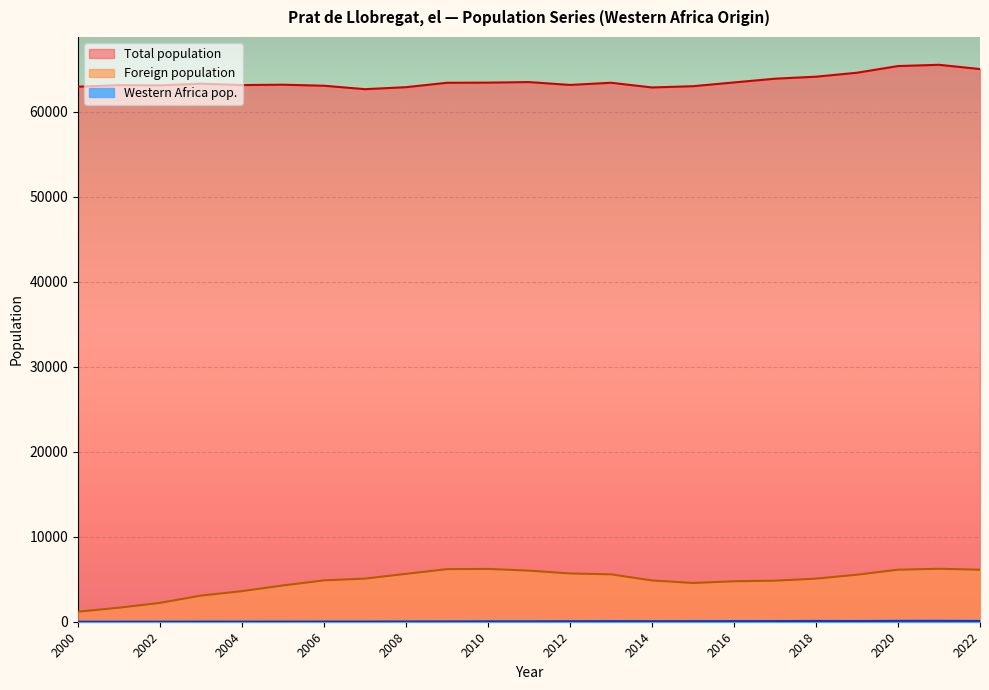

Read the Foreign population value at 2012.

5682